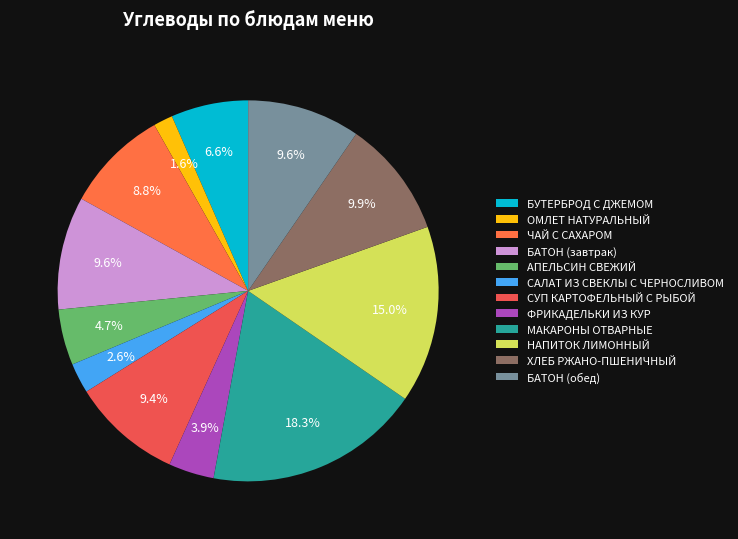

To the nearest percent, what is the average slice percentage?

8%